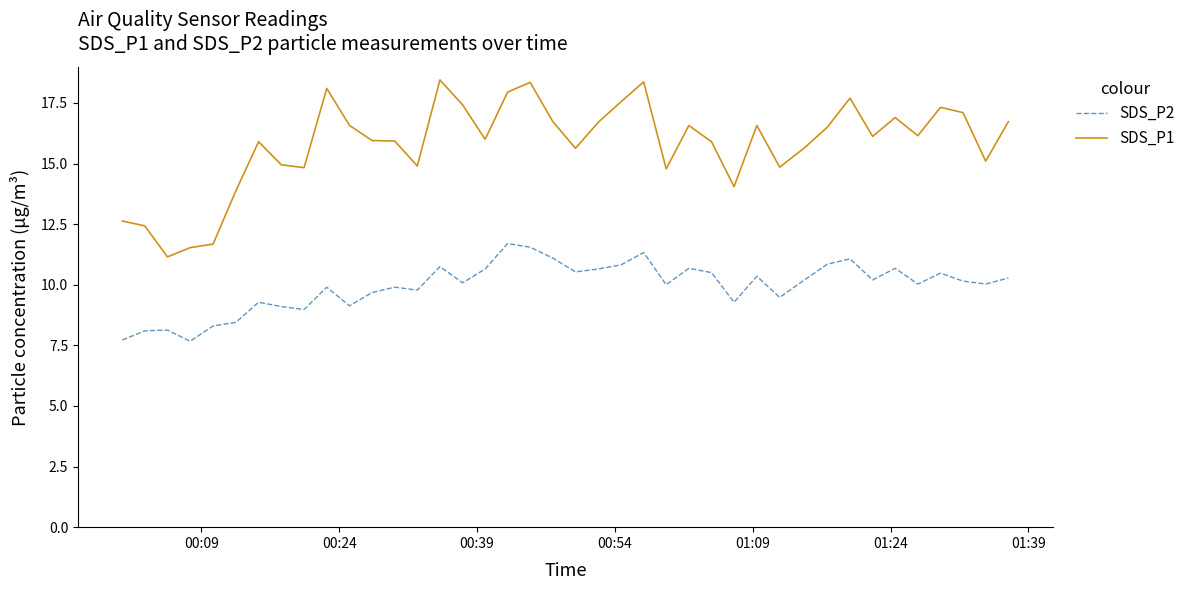

What is the minimum value for SDS_P2?

7.7